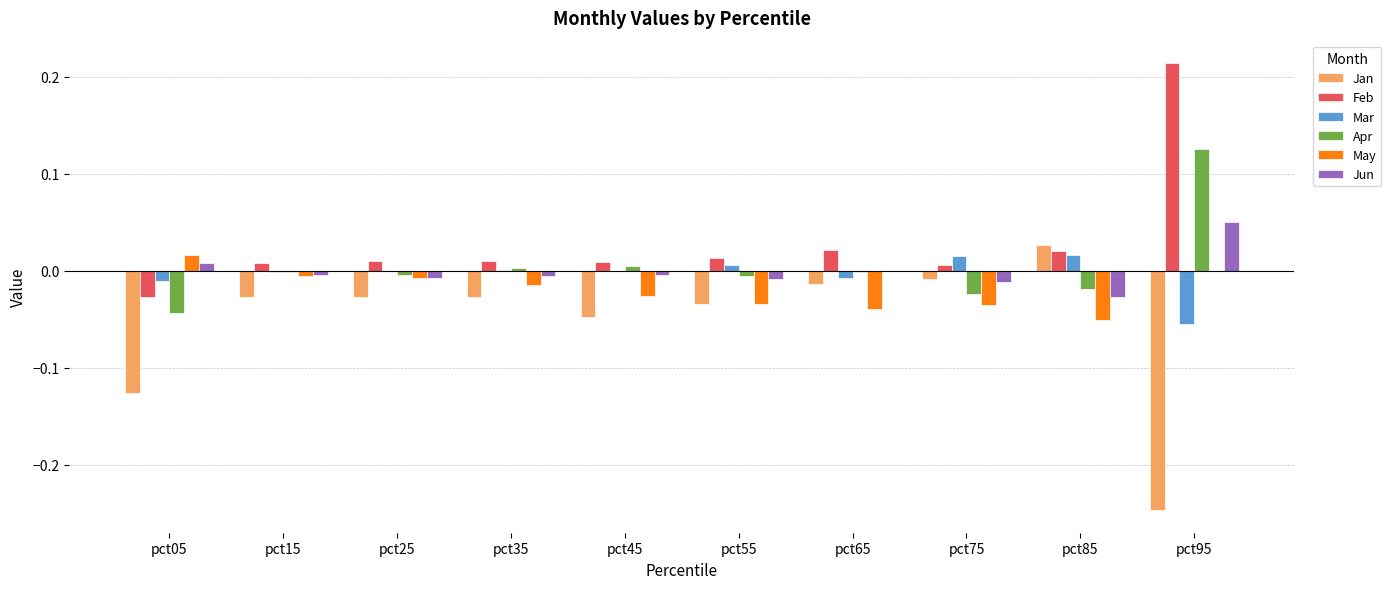

Which series has the largest total across all categories?

Feb